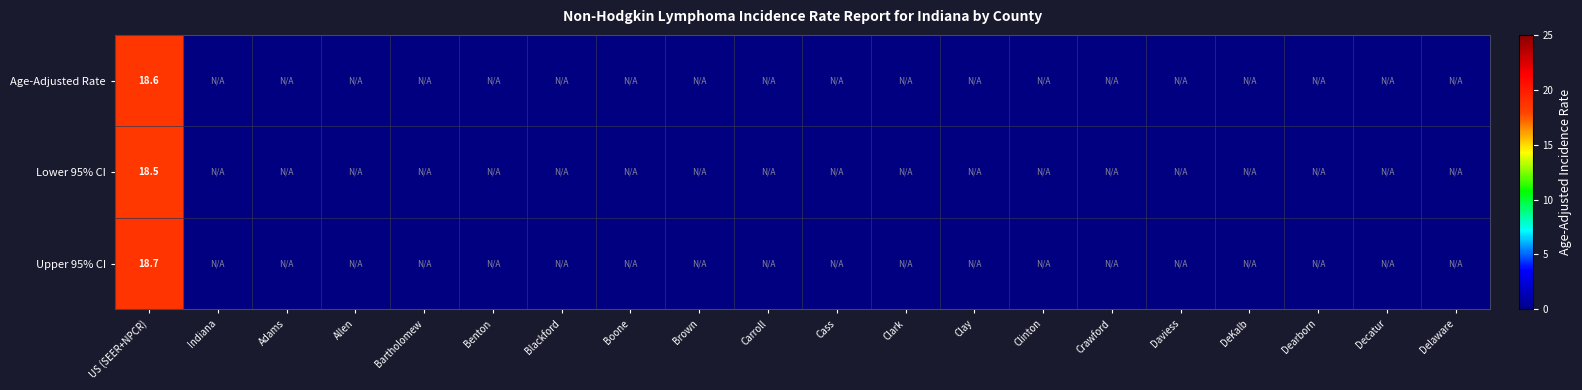

Which series has the widest spread of values?

Age-Adjusted Rate